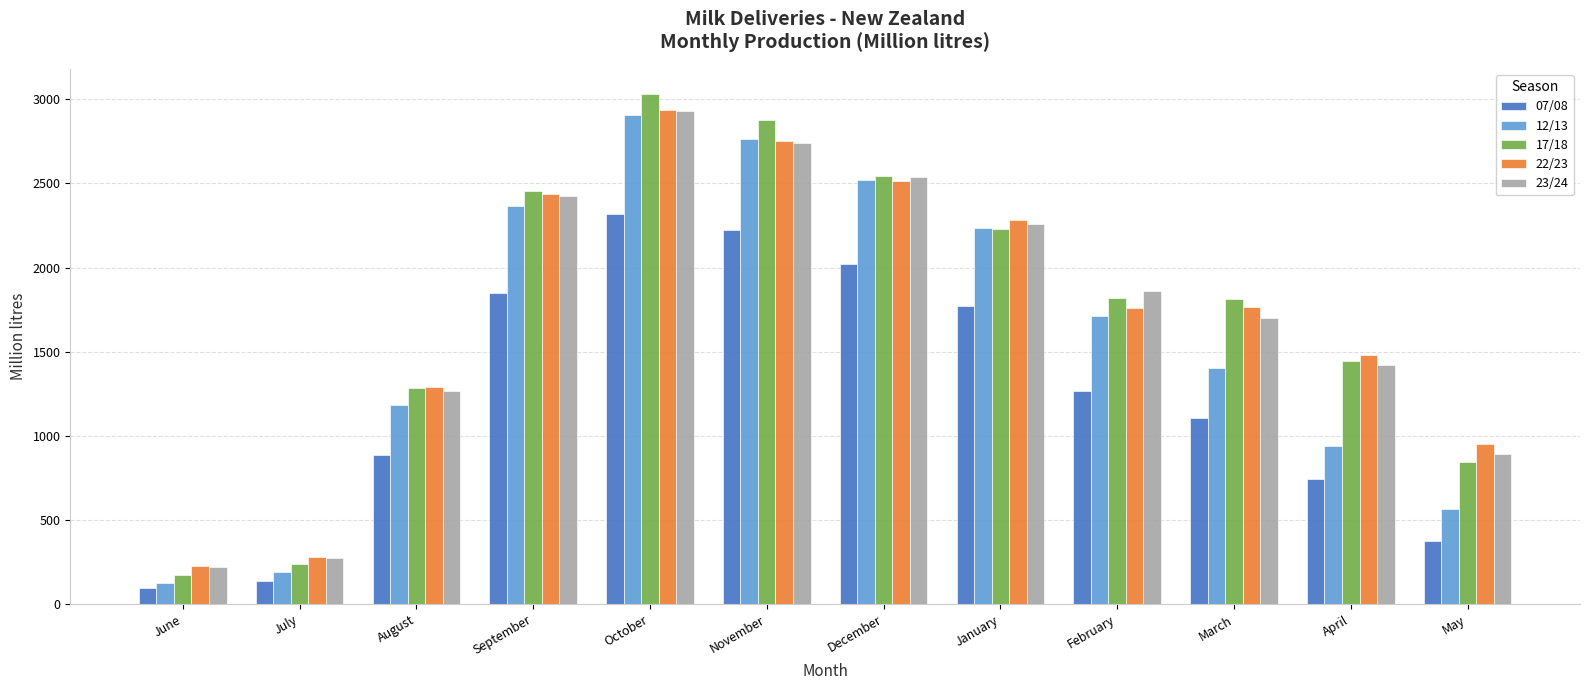

Is the value of 17/18 at December greater than the value of 22/23 at August?

Yes